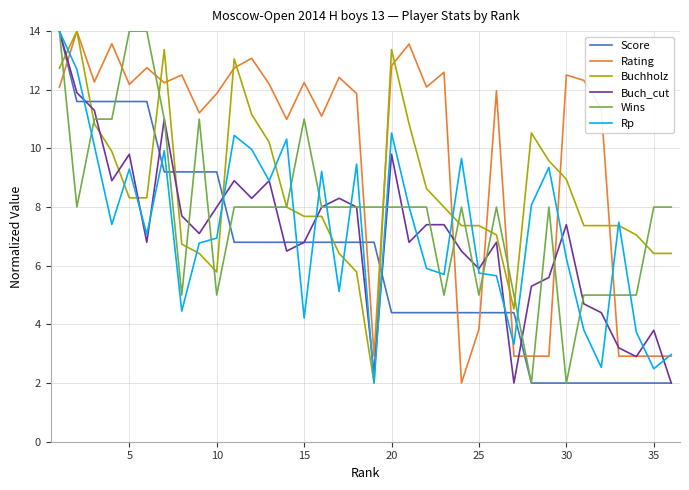

How many intersections are there between Buchholz and Buch_cut?

9